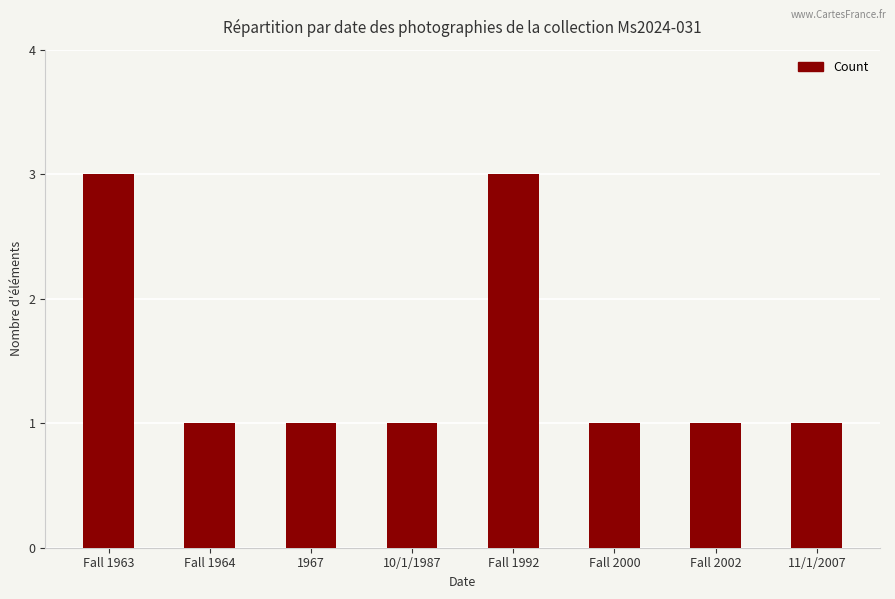

What is the sum of all values?

12